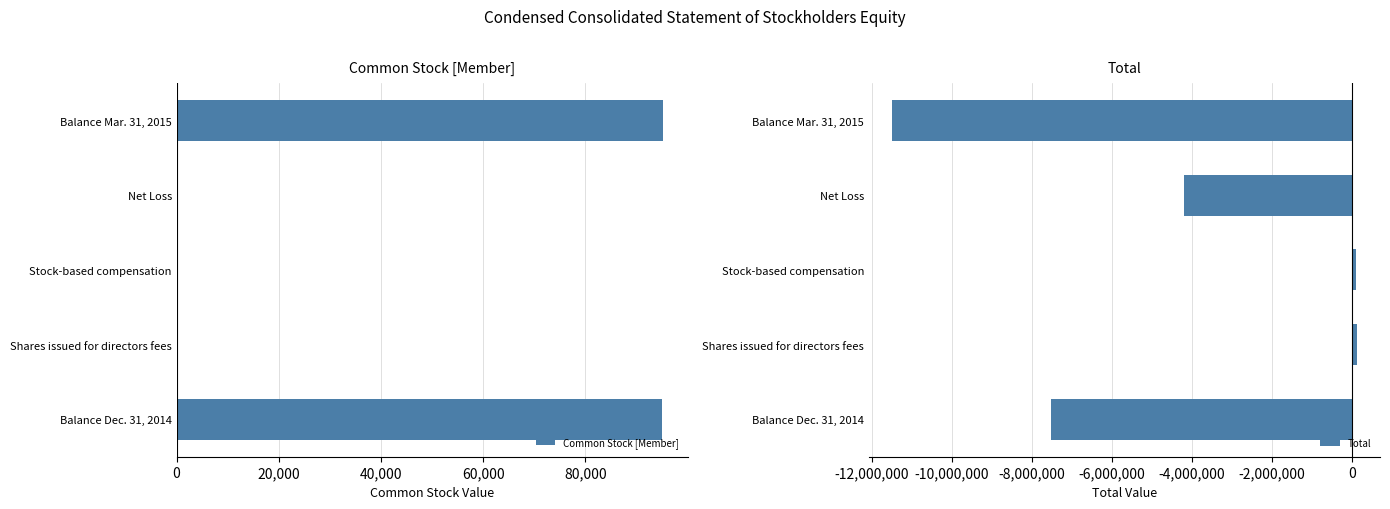

Which label corresponds to the smallest value in the chart?

80,000